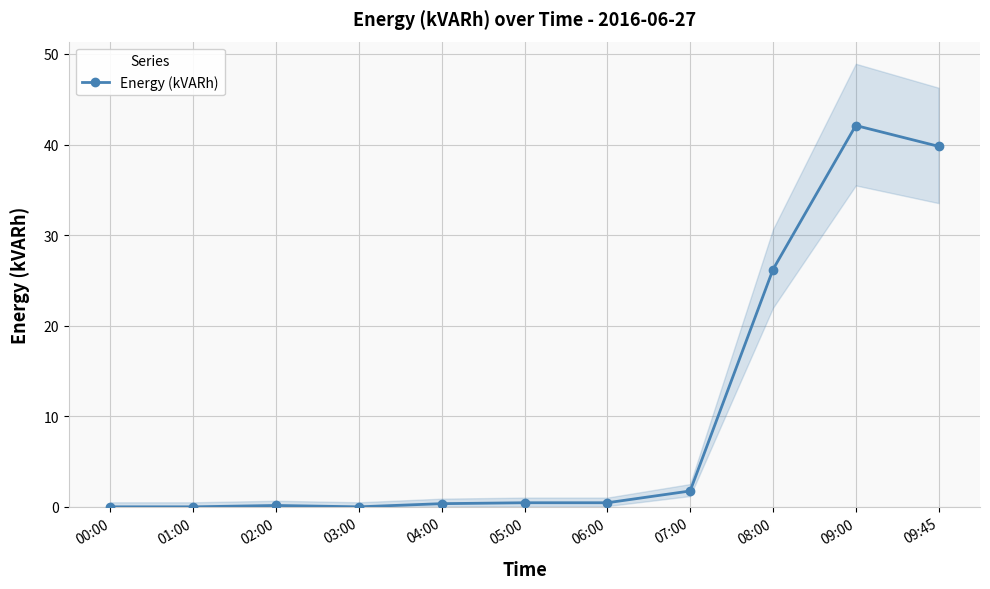

Reading left to right, transcribe all the data shown in this chart.

00:00=0.0	01:00=0.0	02:00=0.1	03:00=0.0	04:00=0.3	05:00=0.5	06:00=0.5	07:00=1.8	08:00=26.2	09:00=42.1	09:45=39.8